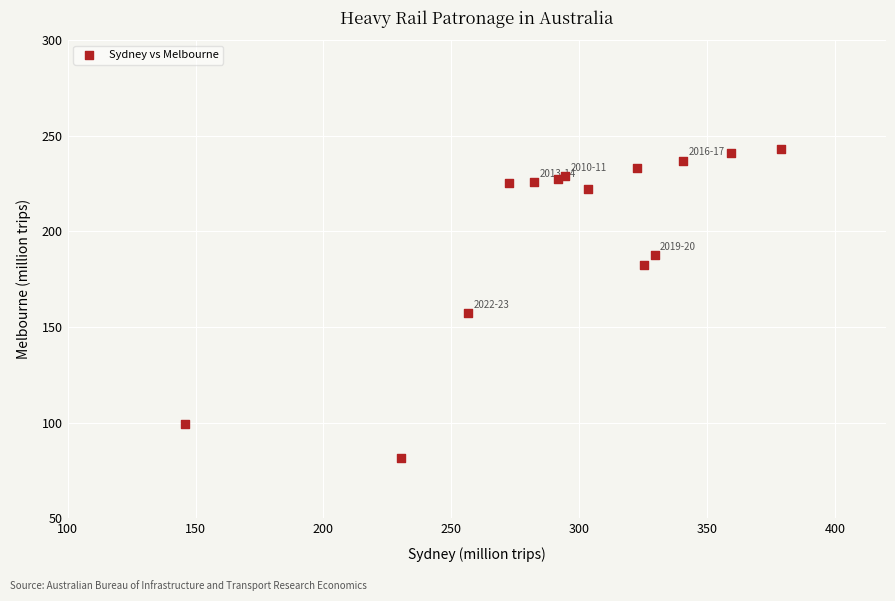

What Y value in the scatter plot is closest to 162?

157.1